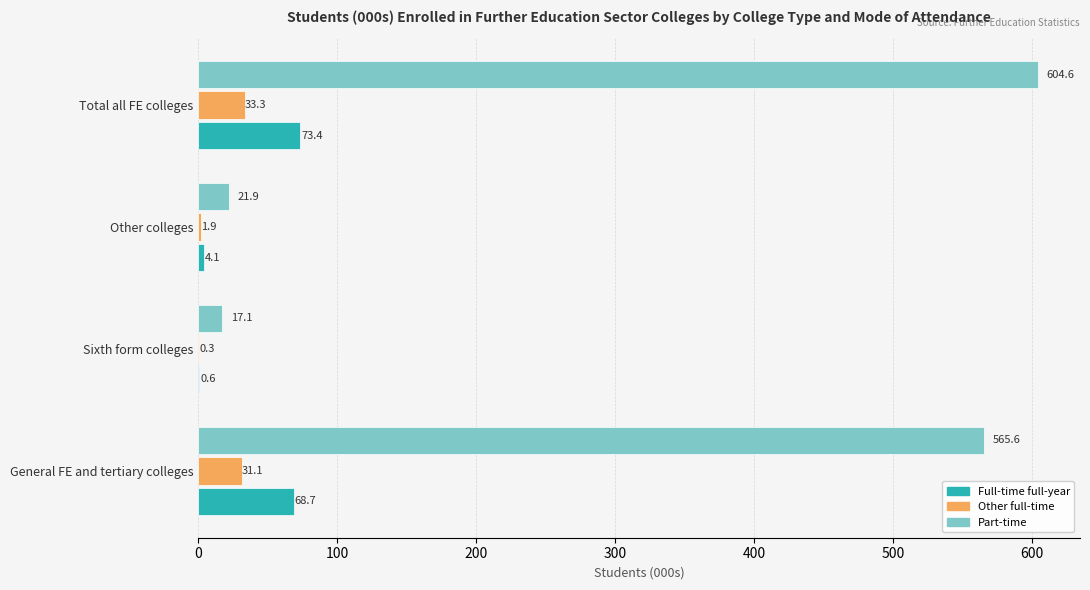

At which label is Other full-time closest to 16?

Other colleges